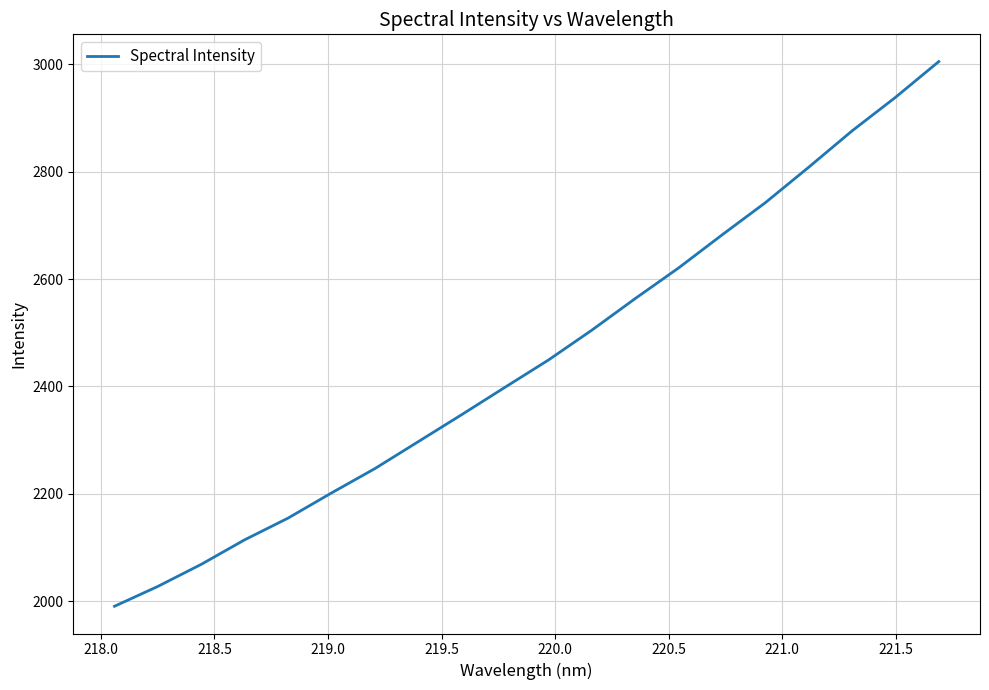

What is the difference between the maximum and minimum values?

1014.7